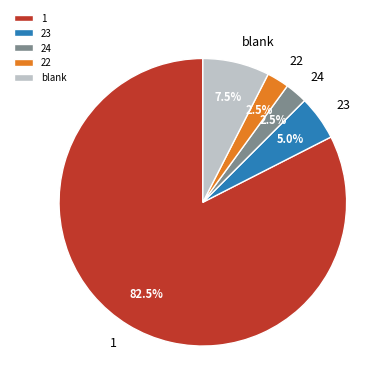

Is the sum of 1 and 23 greater than half?

Yes